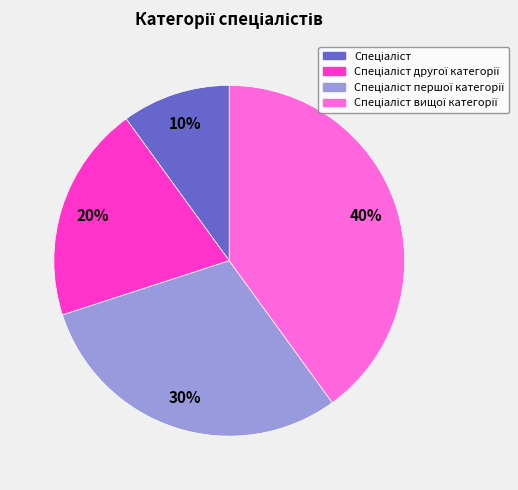

Is there a majority slice in this chart?

No